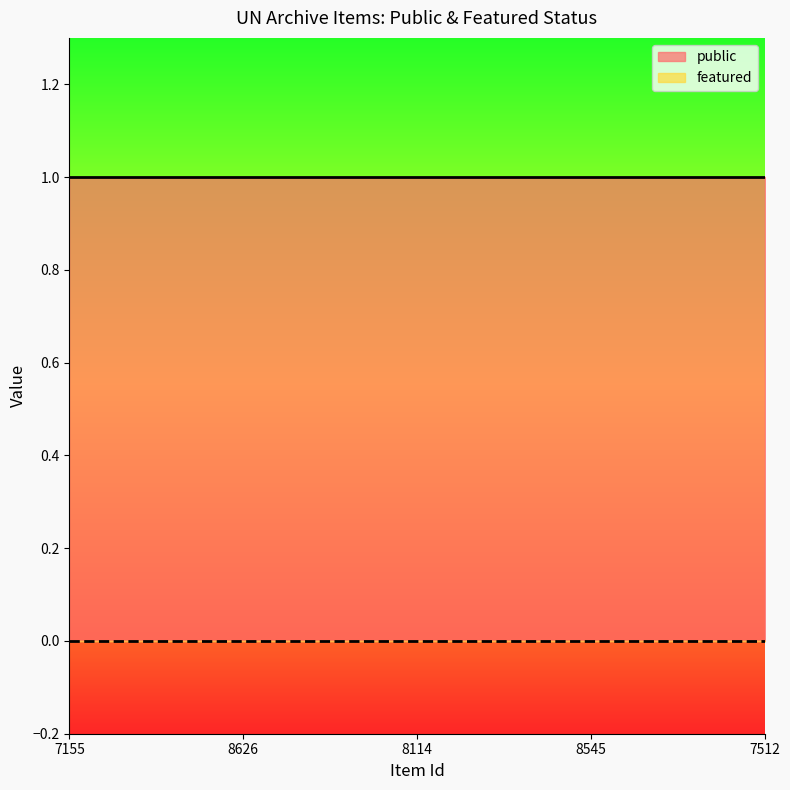

Rank the series at 8545 from highest to lowest value.

public, featured